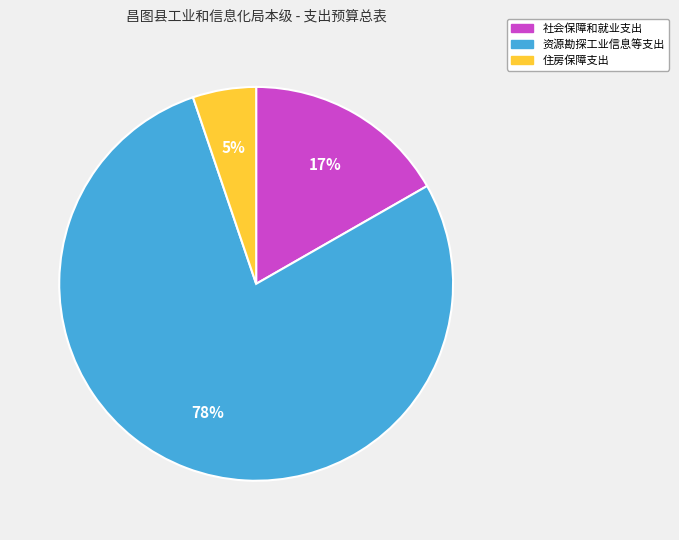

True or false: 住房保障支出 accounts for 1% of the total.

False